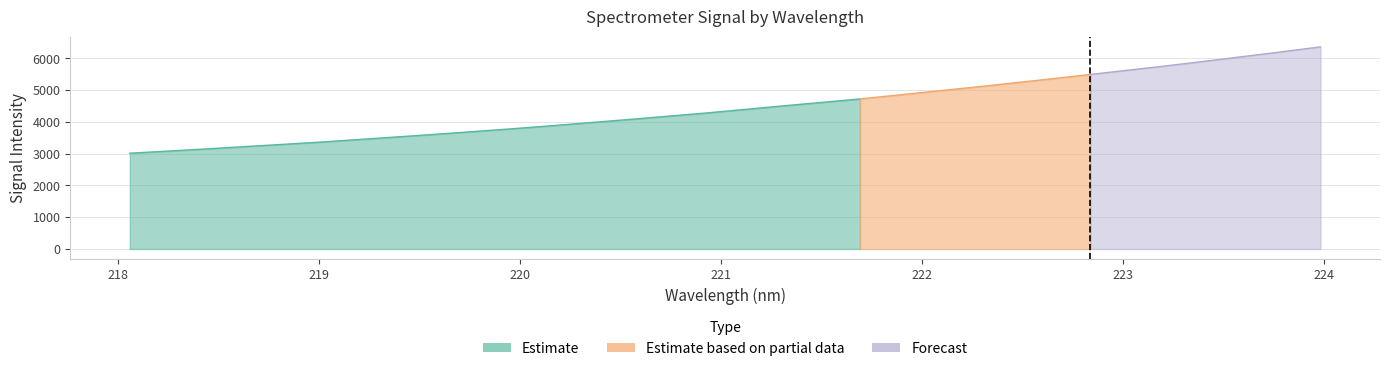

Reading right to left, list all the values displayed in this chart.

Estimate: 6366.5	6211.8	6063.1	5914.9	5770.4	5633.9	5496.7	5360.5	5230.1	5099.3	4974.9	4849.4	4725.6	4616.2	4507.8	4395.0	4283.3	4182.1	4080.0	3982.7	3884.8	3791.0	3703.5	3616.6	3533.4	3451.5	3370.1	3296.3	3225.3	3152.3	3083.2	3016.8
x_vals: 224.0	223.8	223.6	223.4	223.2	223.0	222.8	222.6	222.5	222.3	222.1	221.9	221.7	221.5	221.3	221.1	220.9	220.7	220.5	220.4	220.2	220.0	219.8	219.6	219.4	219.2	219.0	218.8	218.6	218.4	218.3	218.1